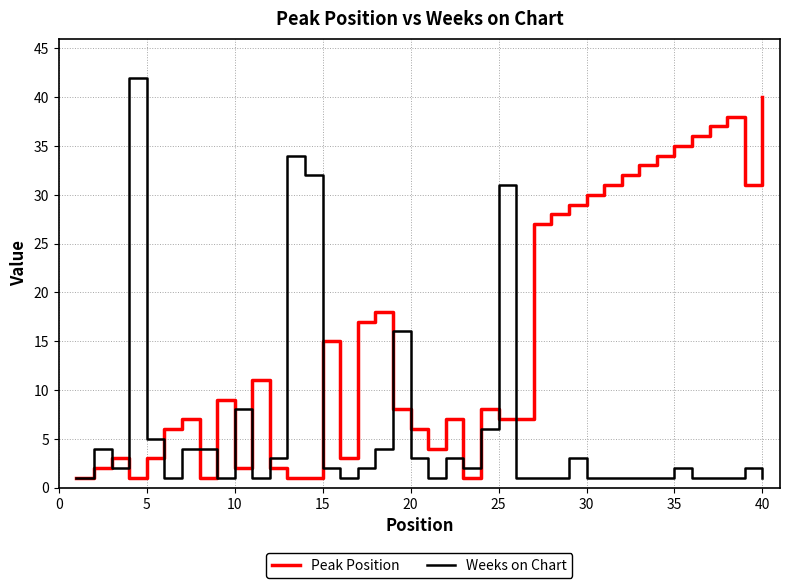

Which series has the largest total across all categories?

Peak Position